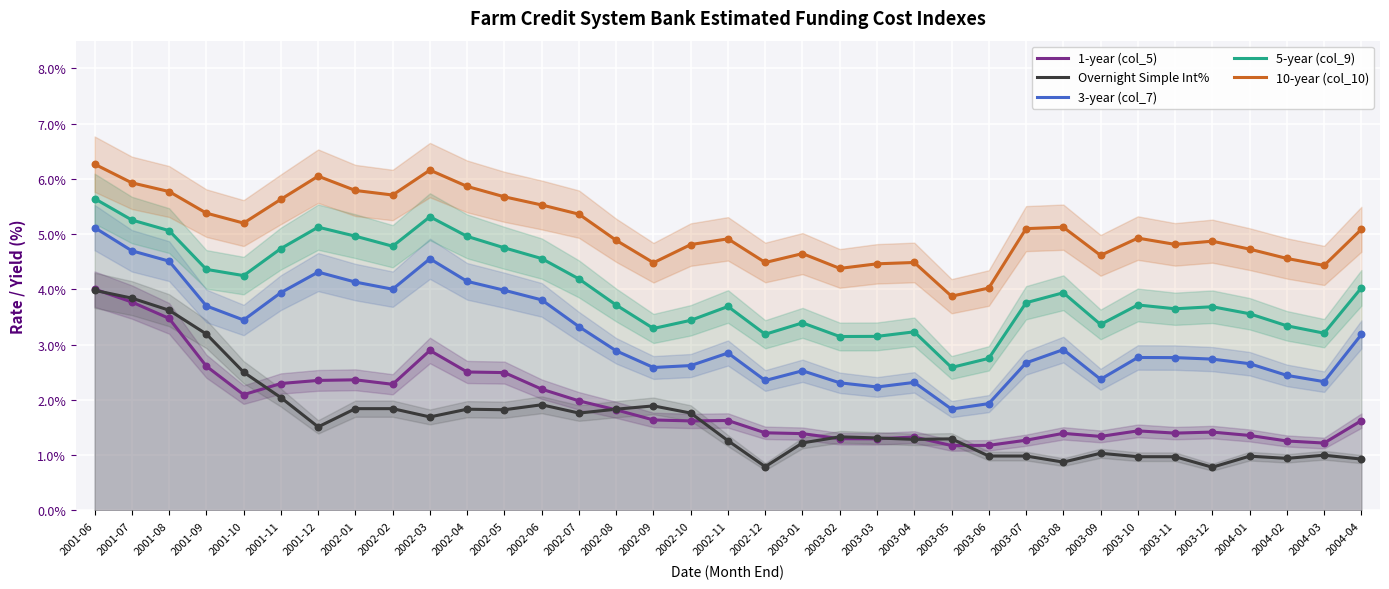

Is the value of 3-year (col_7) at 2003-12 greater than the value of 5-year (col_9) at 2003-02?

No